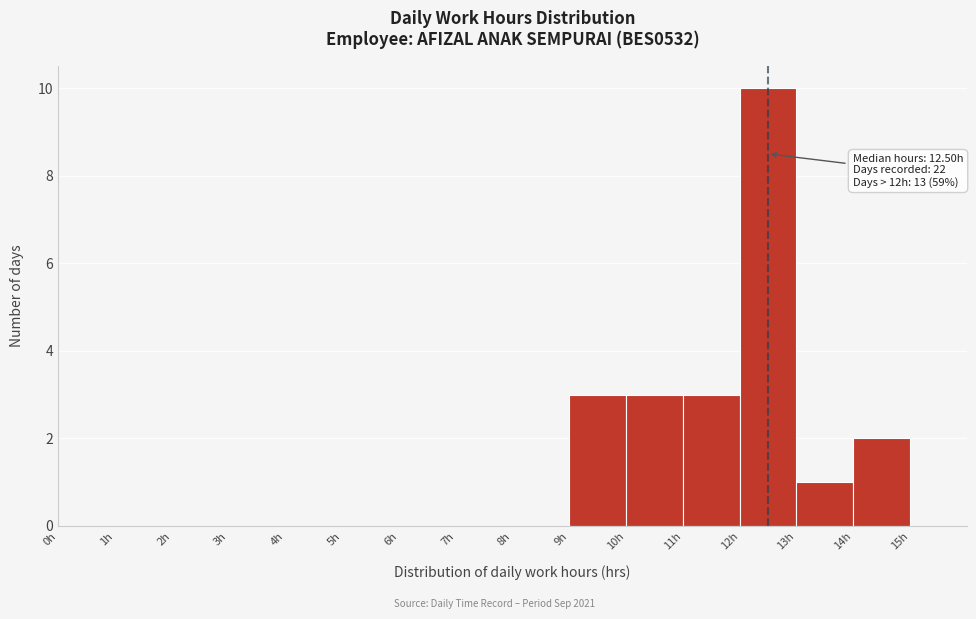

Which range on the x-axis has the tallest bar?

12 to 13